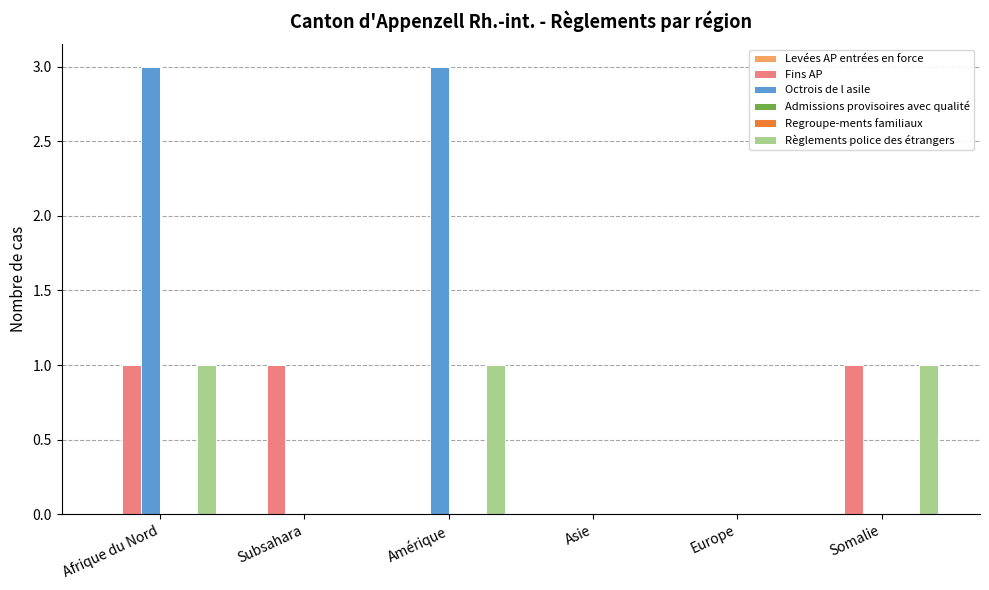

How many groups of bars are there?

6